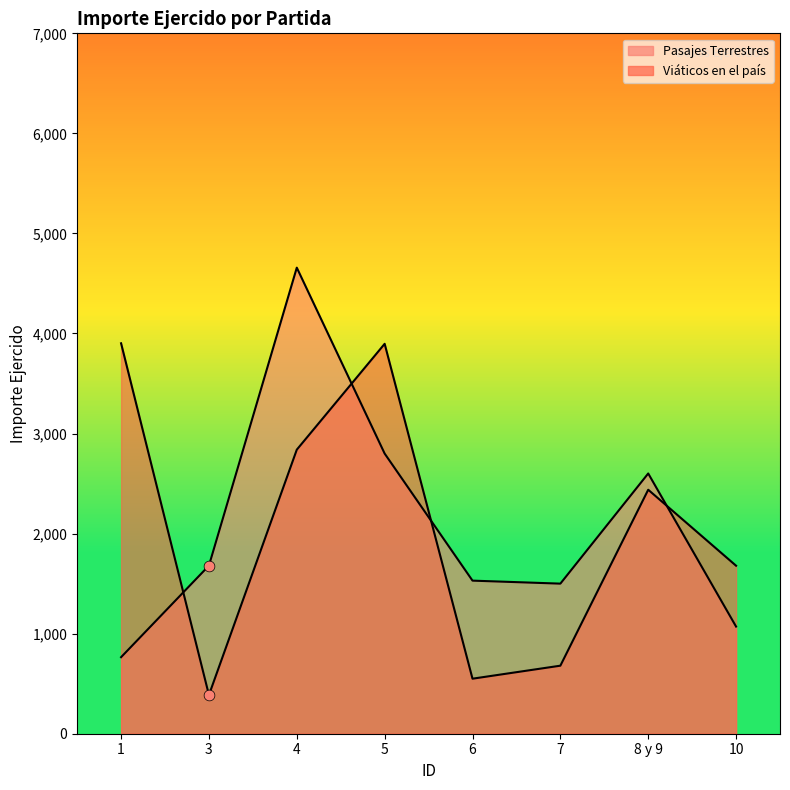

At which category is the sum across all series the highest?

4